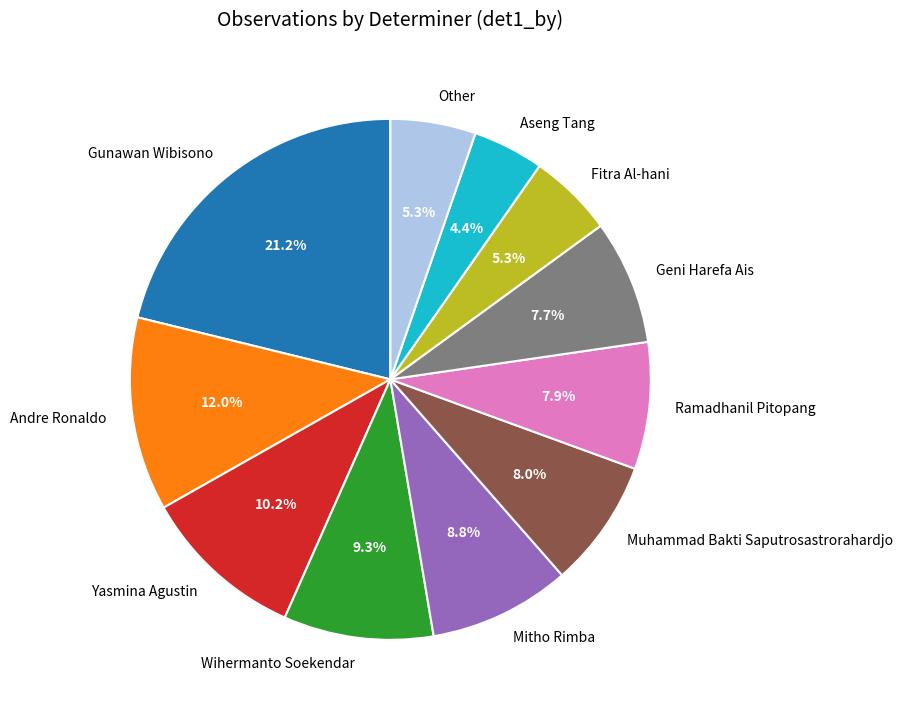

Between Wihermanto Soekendar and Muhammad Bakti Saputrosastrorahardjo, which is larger?

Wihermanto Soekendar